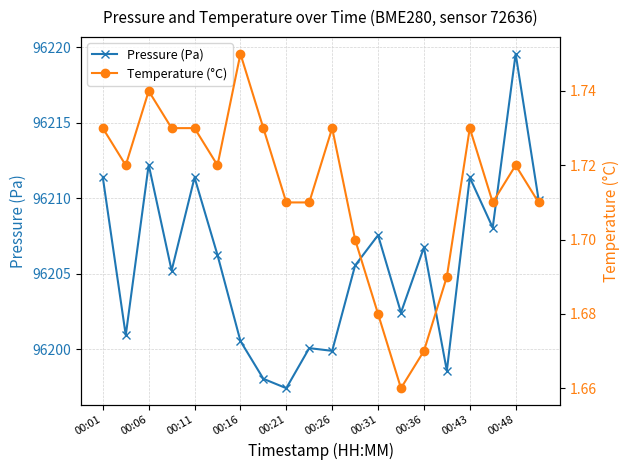

In Pressure (Pa), how many points are higher than both neighbors (excluding endpoints)?

7